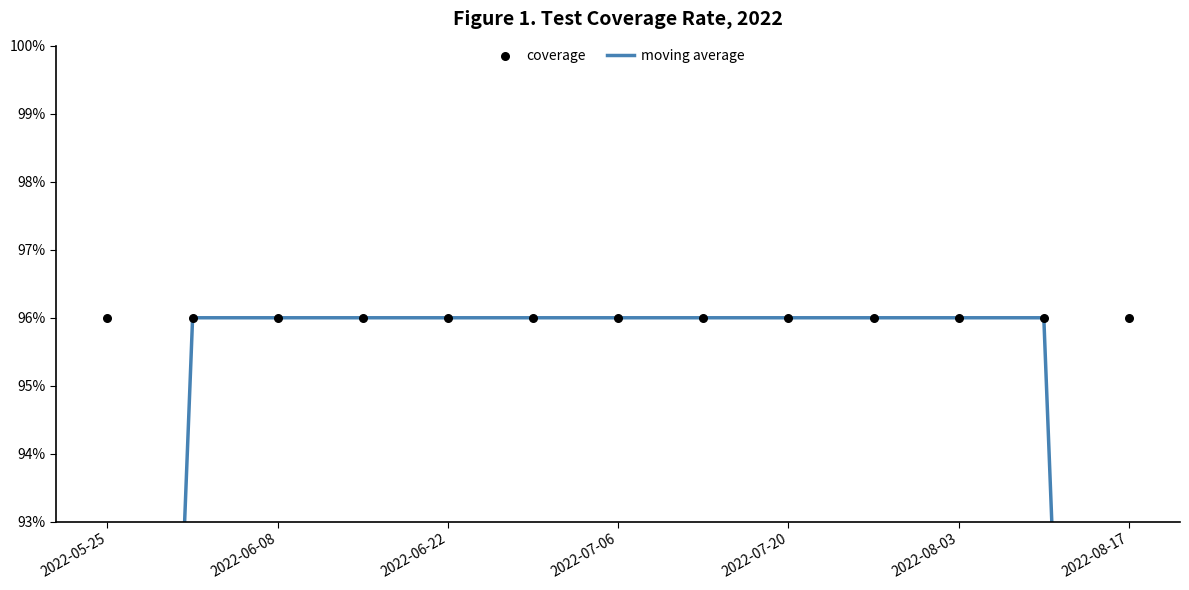

What are all the series names shown in the legend?

moving average, coverage